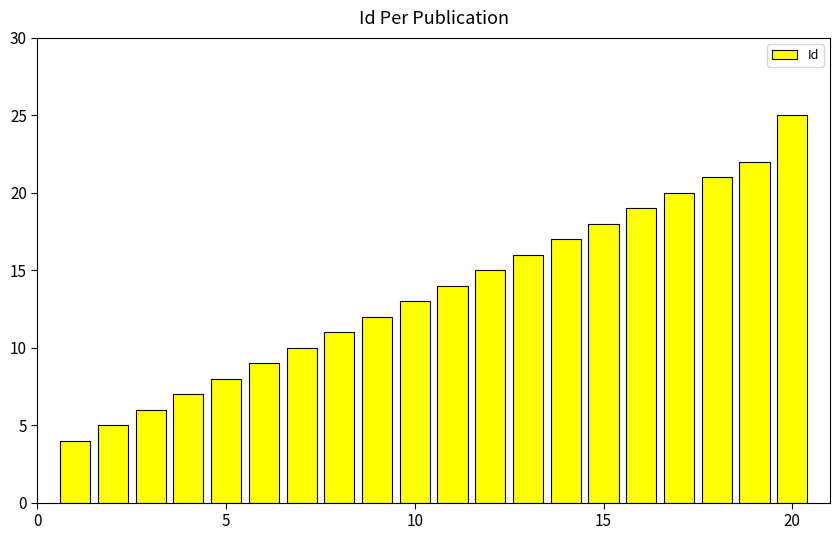

What is the difference between the second highest and minimum values?

18